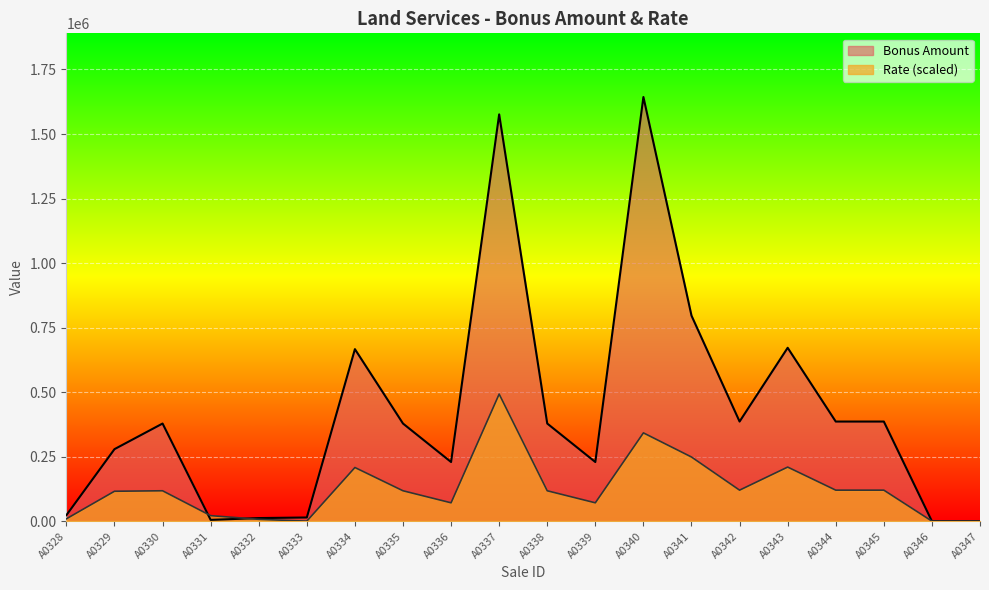

Where does the Bonus Amount series first go above 378877?

A0330